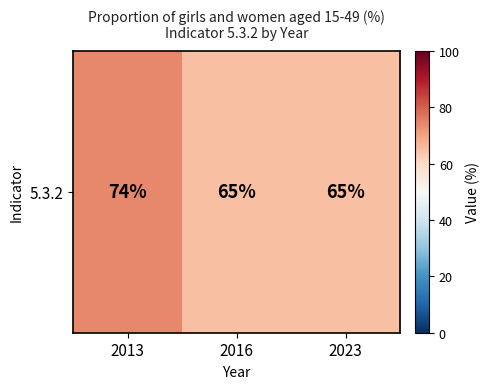

Reading left to right, transcribe all the data shown in this chart.

74	65	65